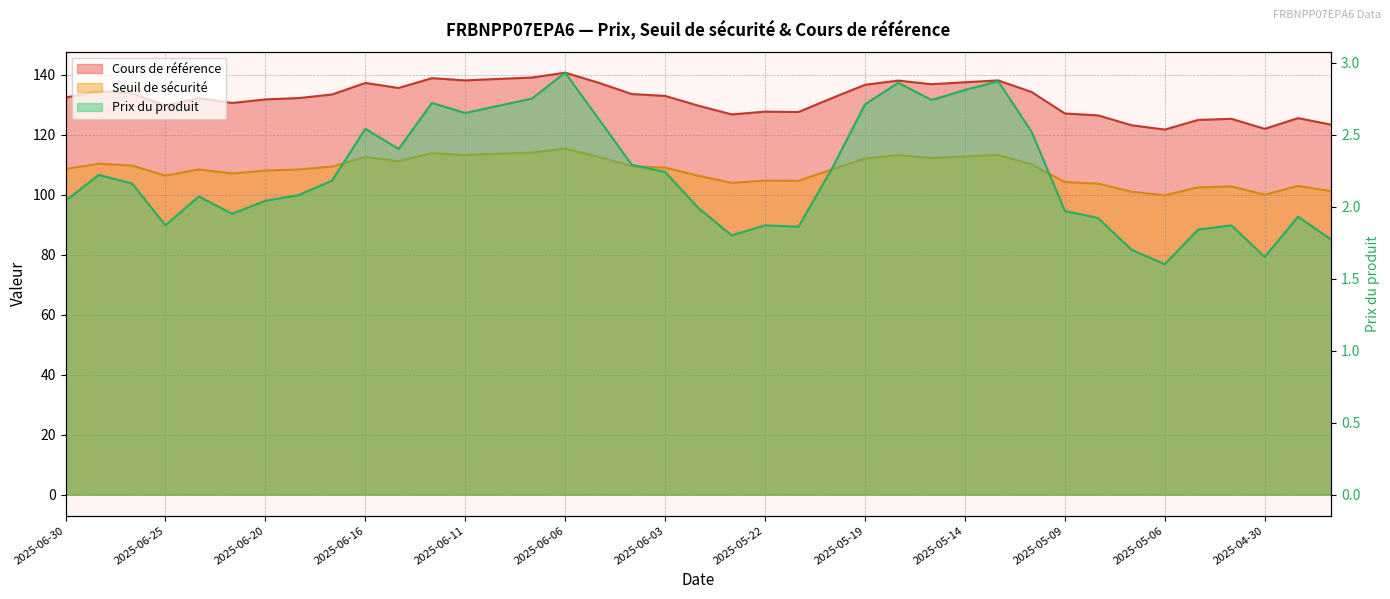

Which label corresponds to the smallest value in the chart?

2025-05-06